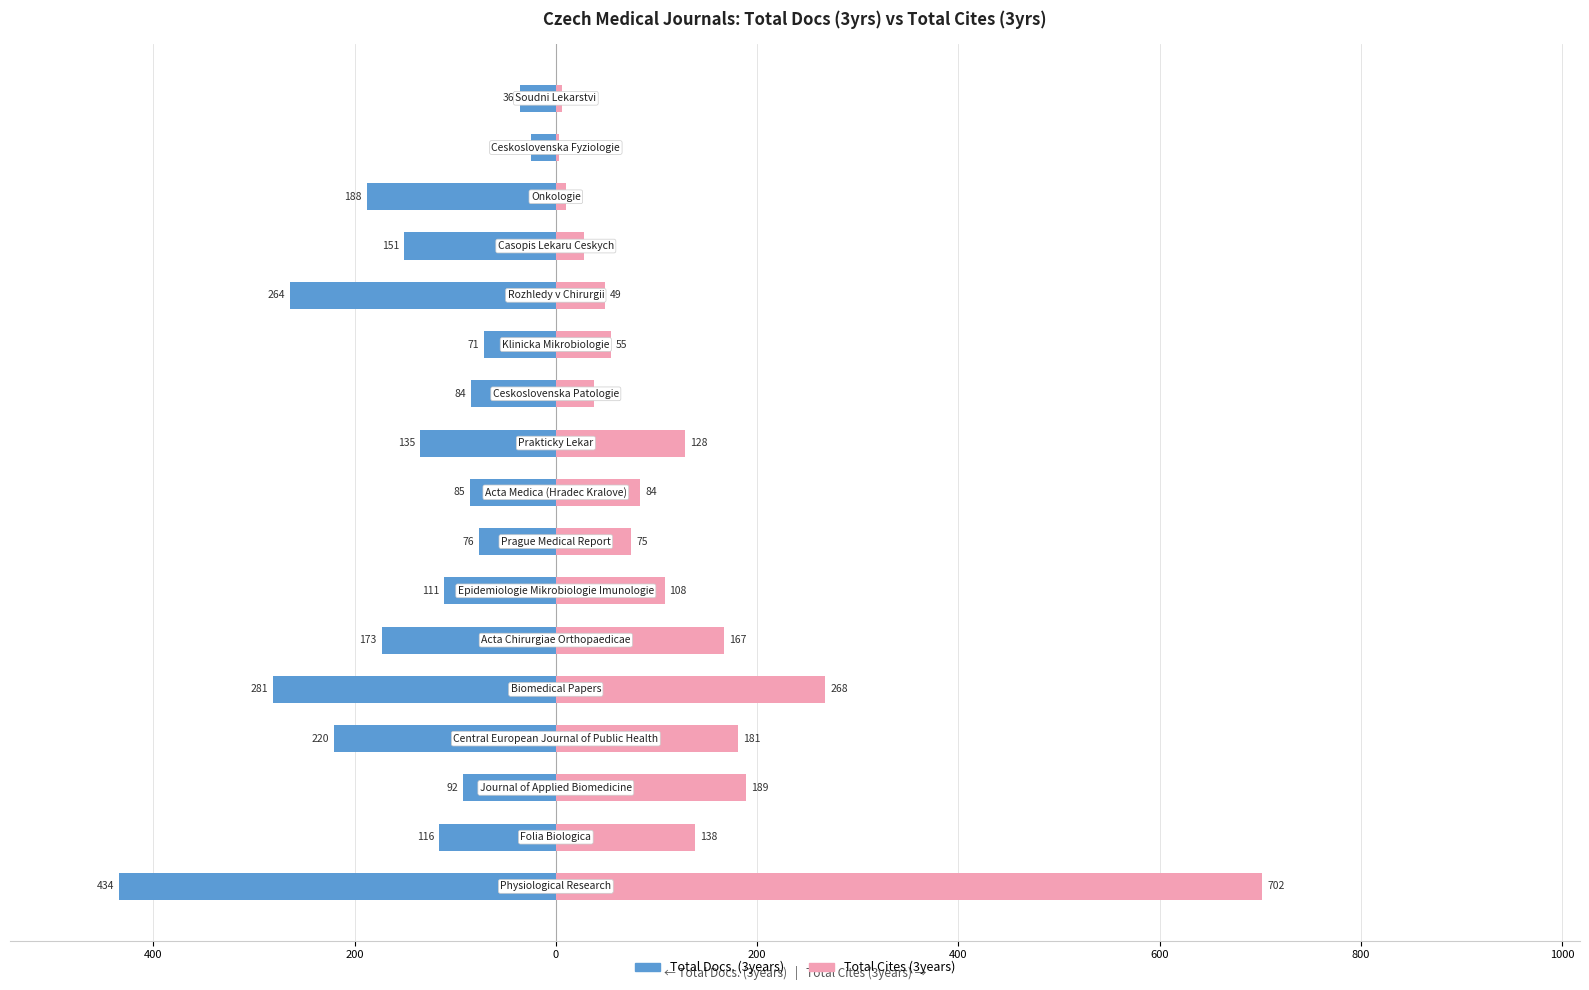

What is the difference between the second highest and second lowest values in the Total Docs. (3years) series?

245